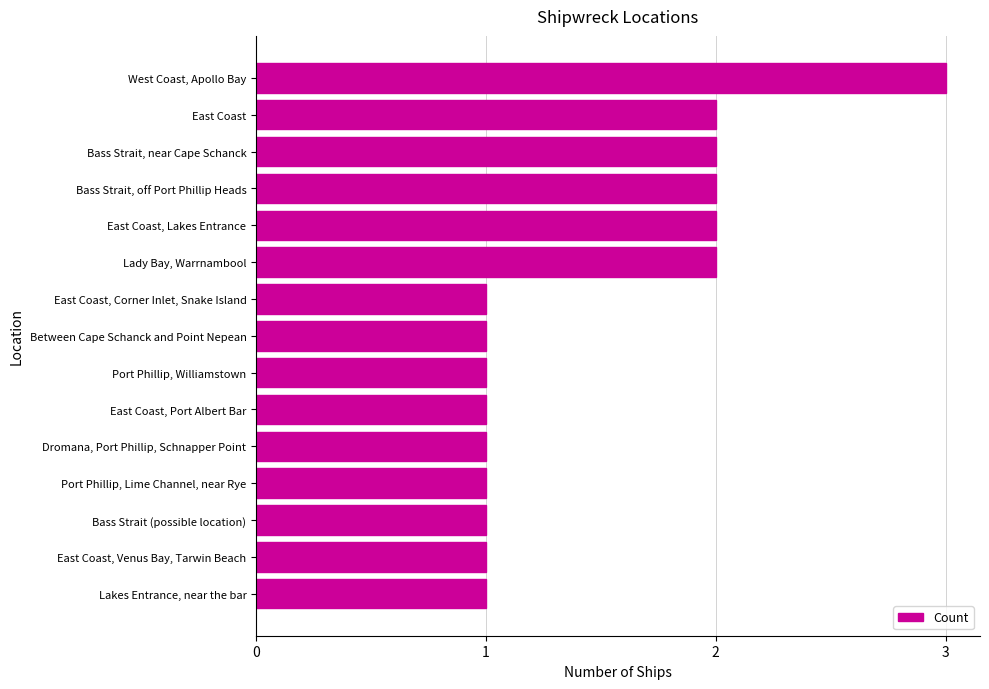

Which label corresponds to the largest value in the chart?

West Coast, Apollo Bay